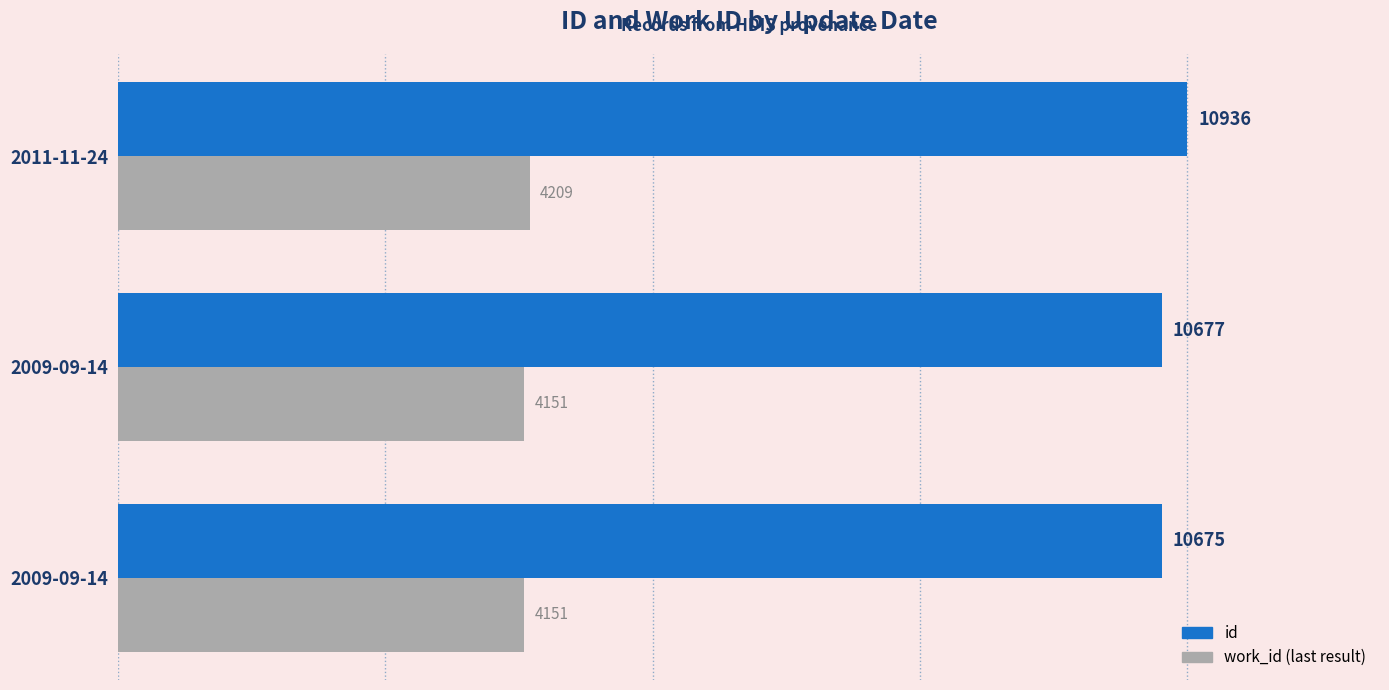

How many series are shown in this chart?

2